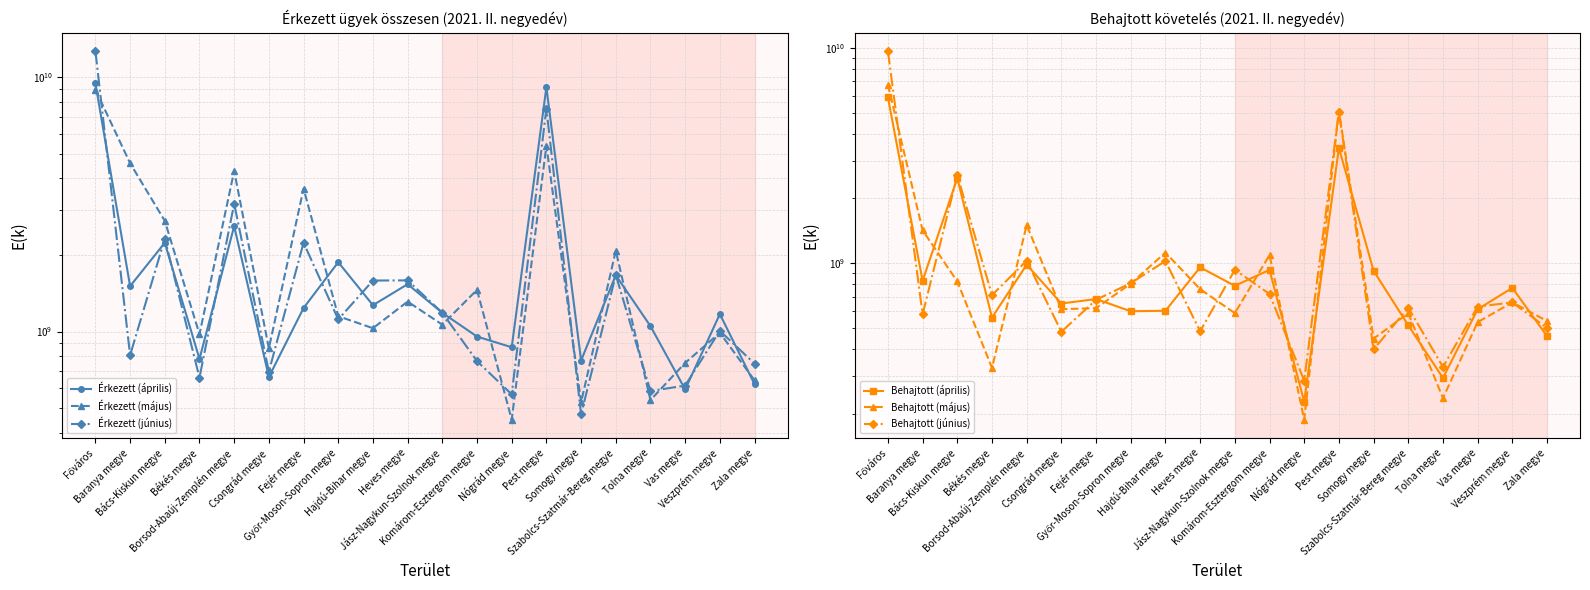

Which series has the largest total across all categories?

Érkezett (május)